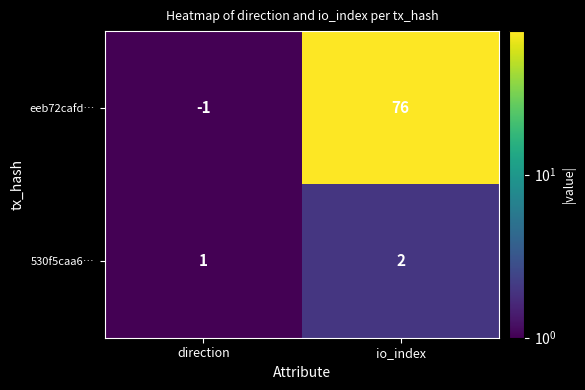

What is the difference between the highest and lowest values at io_index?

74